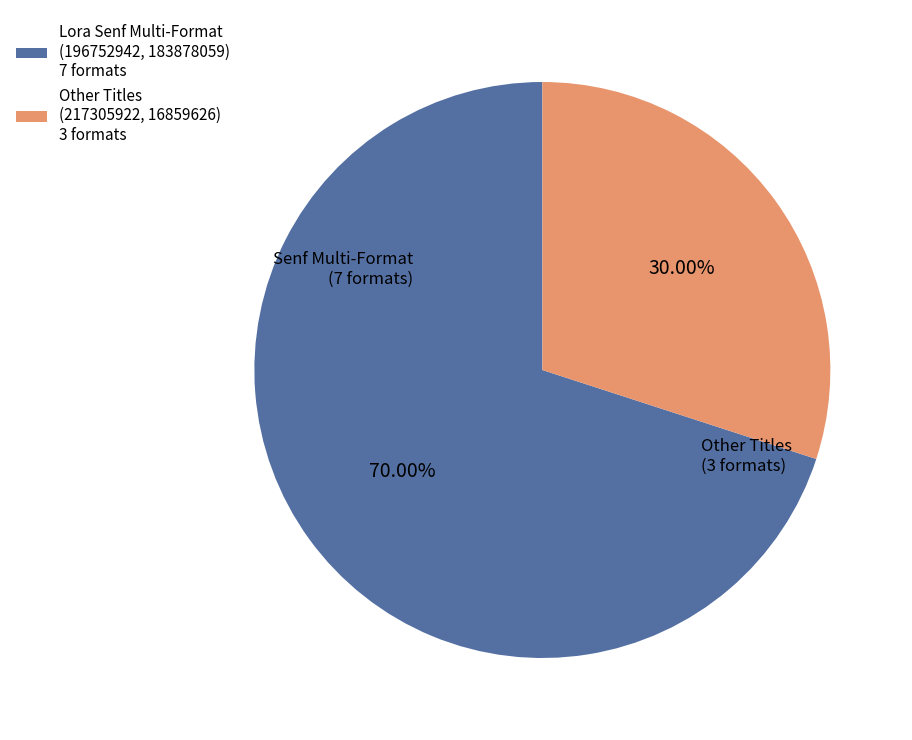

Rank the categories by value from highest to lowest.

Lora Senf Multi-Format (196752942, 183878059) 7 formats, Other Titles (217305922, 16859626) 3 formats